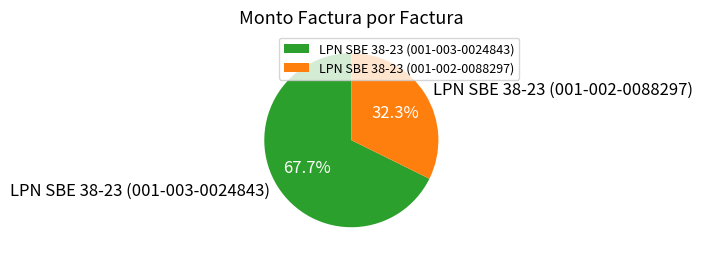

Do LPN SBE 38-23 (001-002-0088297) and LPN SBE 38-23 (001-003-0024843) together represent more than half of the pie?

Yes